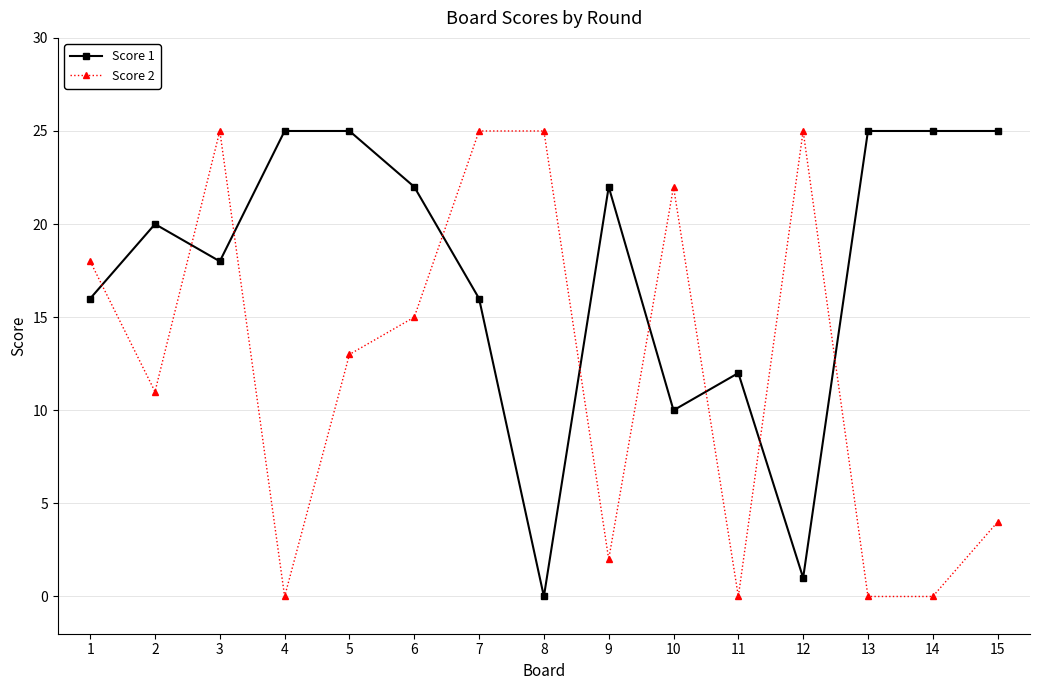

At 11, list the series in order from largest to smallest.

Score 1, Score 2